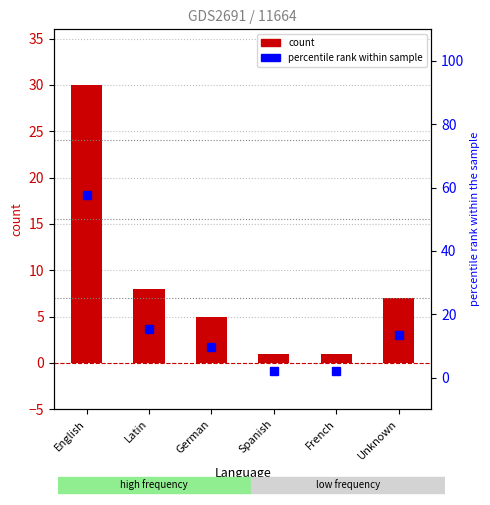

What is the average value of the percentile rank within sample series?

16.7